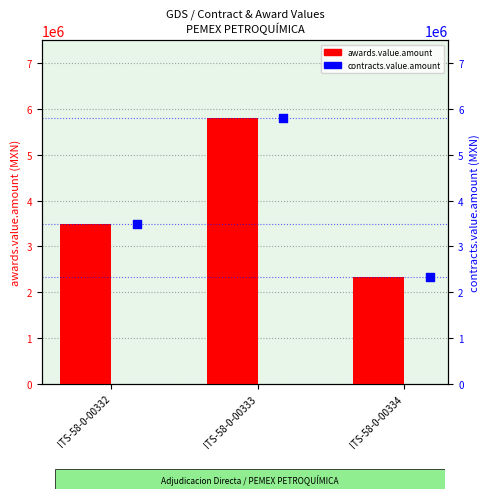

Is the value of awards.value.amount at ITS-58-0-00332 greater than the value of contracts.value.amount at ITS-58-0-00332?

No